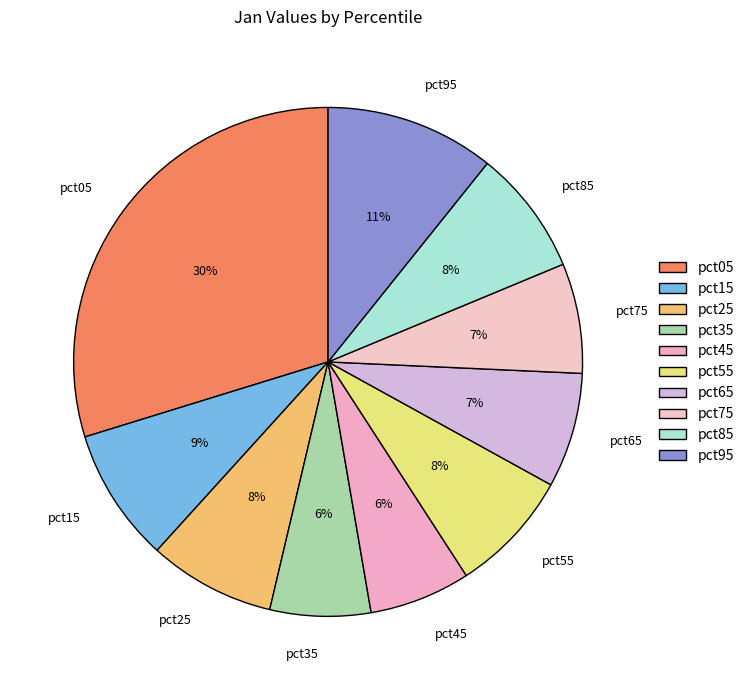

To the nearest percent, what is the difference between the pct45 and pct85 slice percentages?

2%